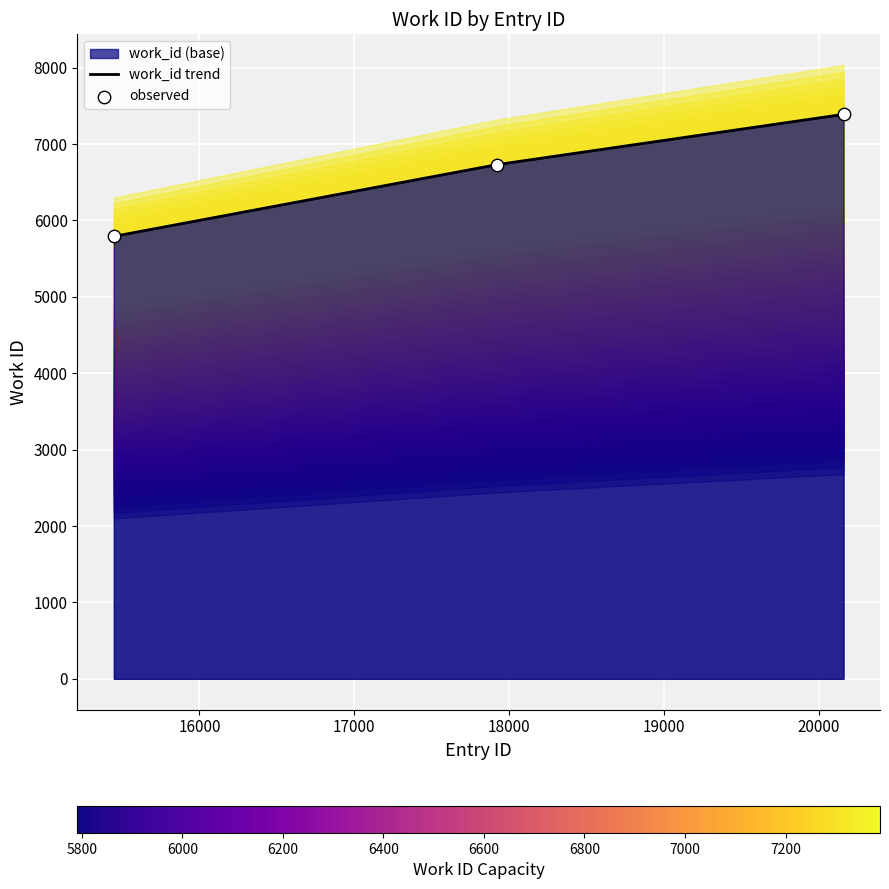

Between 20160 and 17919, which is larger?

20160